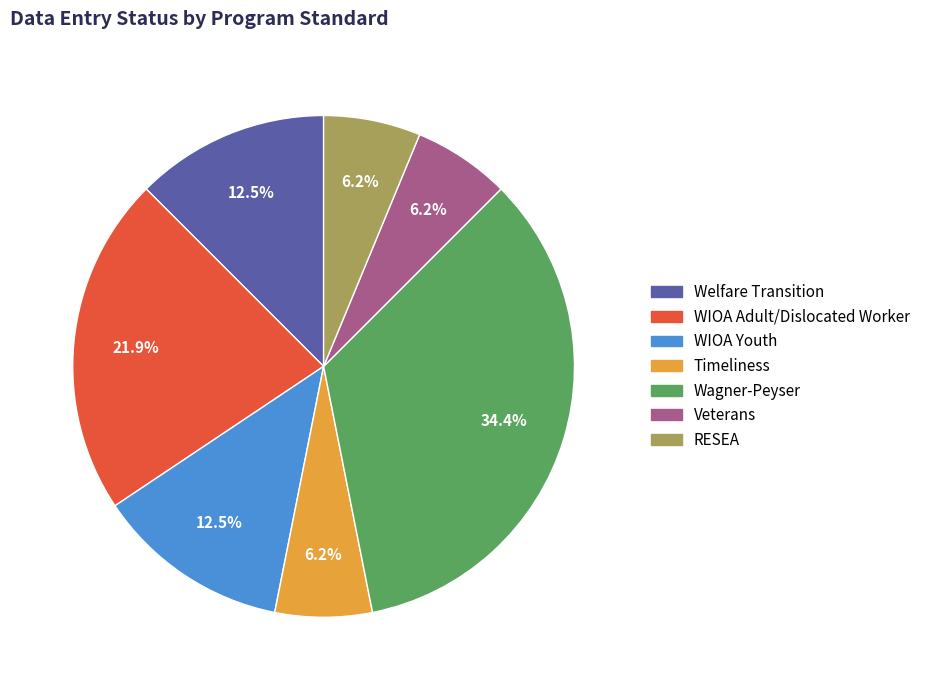

Which has a higher value, Welfare Transition or RESEA?

Welfare Transition